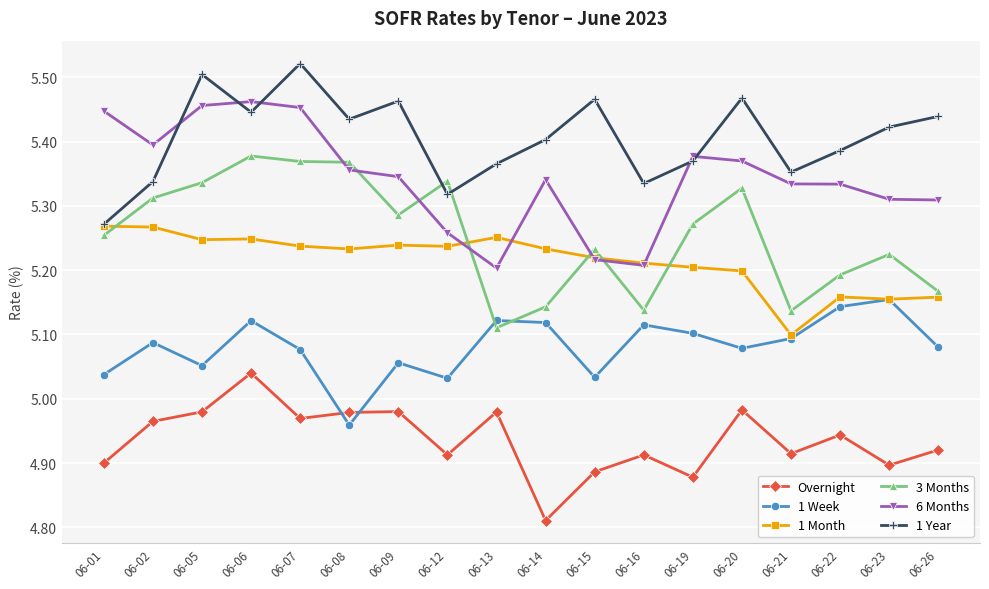

True or false: Overnight has more than 0 points higher than both neighbors.

True